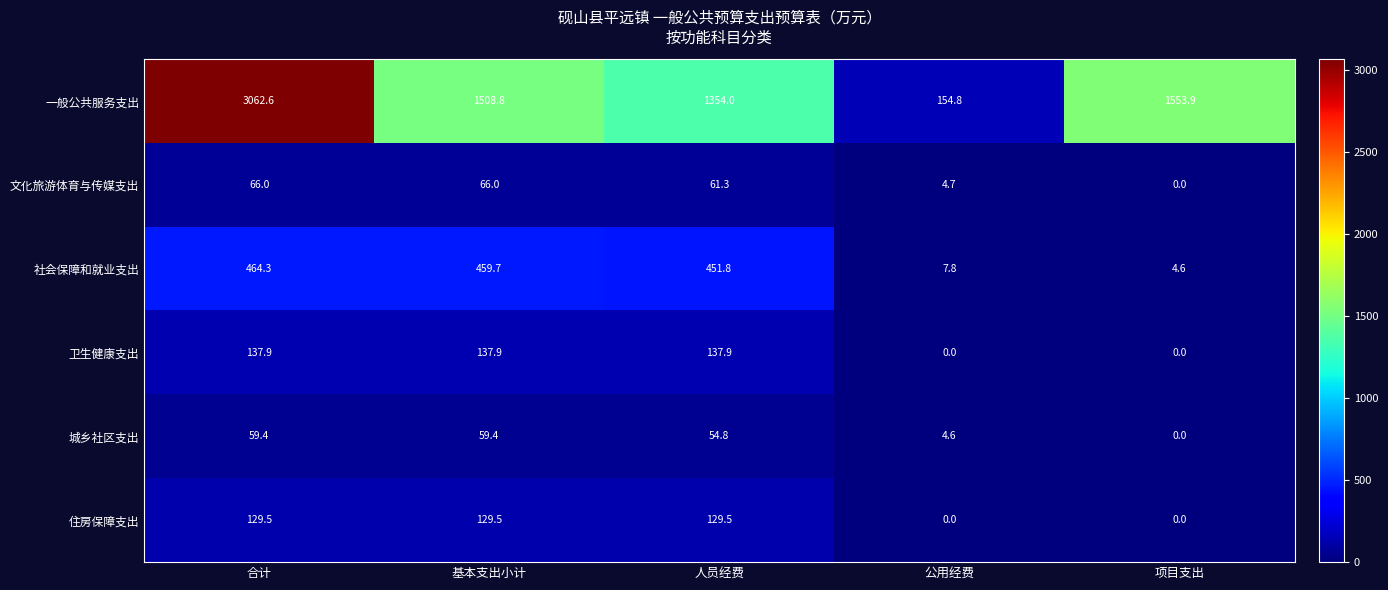

Reading left to right, extract all data points from this chart.

一般公共服务支出: 3062.6	1508.8	1354.0	154.8	1553.9
文化旅游体育与传媒支出: 66.0	66.0	61.3	4.7	0.0
社会保障和就业支出: 464.3	459.7	451.8	7.8	4.6
卫生健康支出: 137.9	137.9	137.9	0.0	0.0
城乡社区支出: 59.4	59.4	54.8	4.6	0.0
住房保障支出: 129.5	129.5	129.5	0.0	0.0